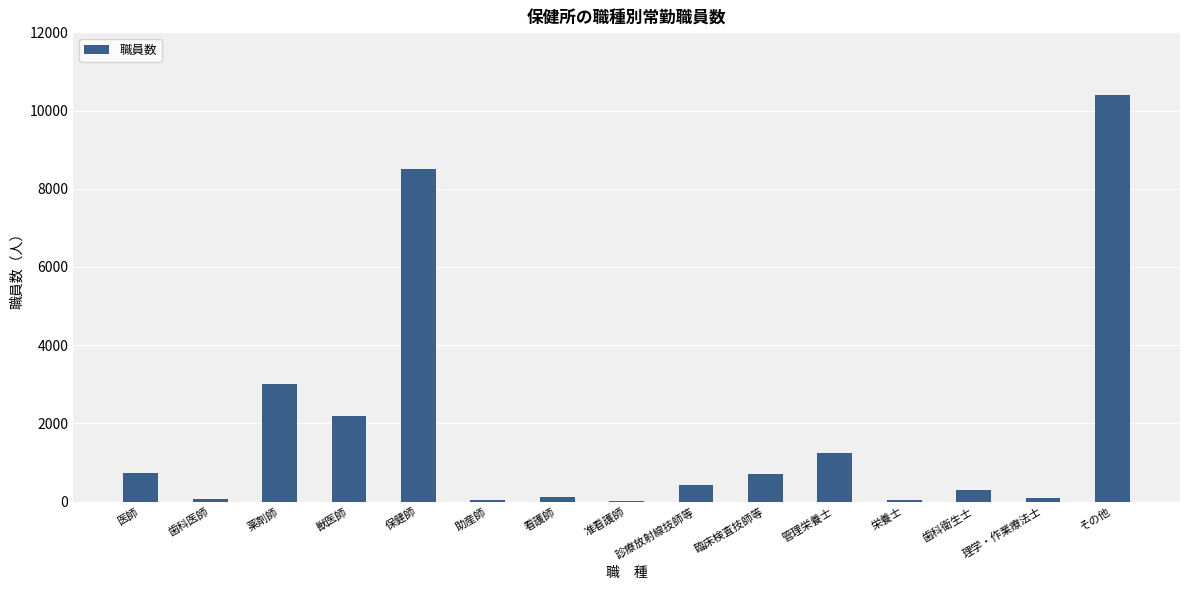

What is the maximum value shown in the chart?

10393